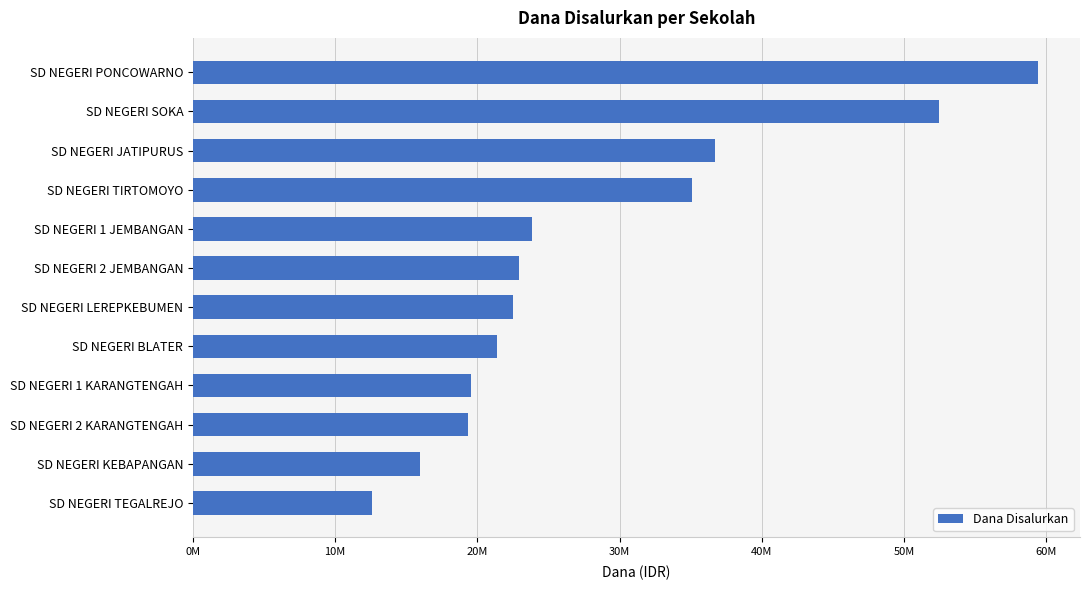

Does the chart contain any negative values?

No